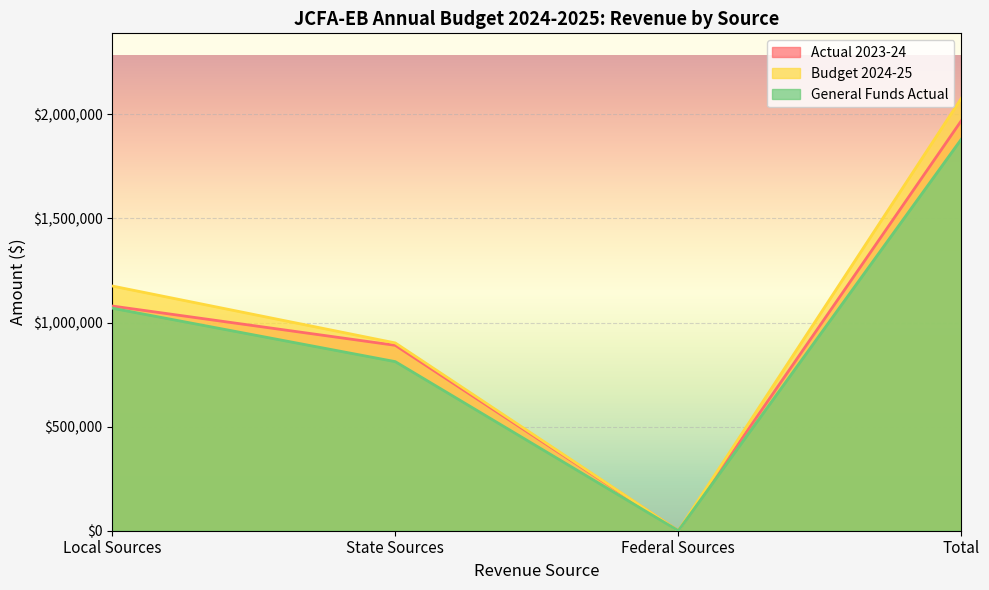

What position from the right is Total?

1